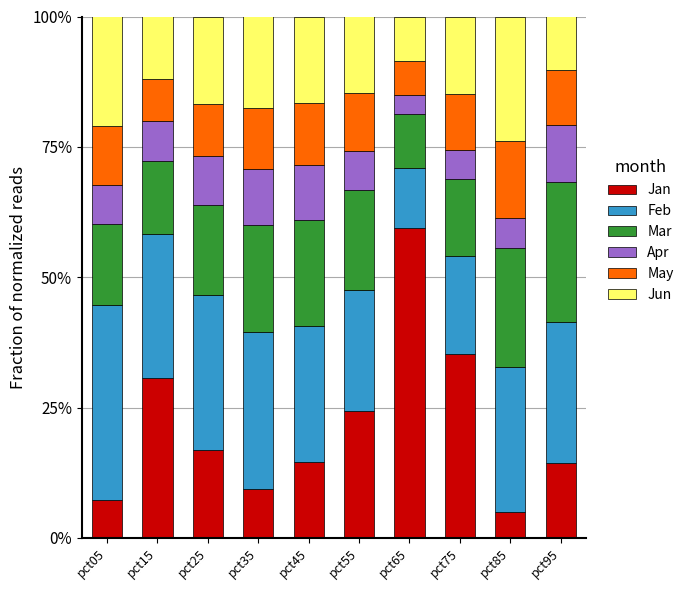

What is the sum of the Jan values at pct75 and pct85?

40.2